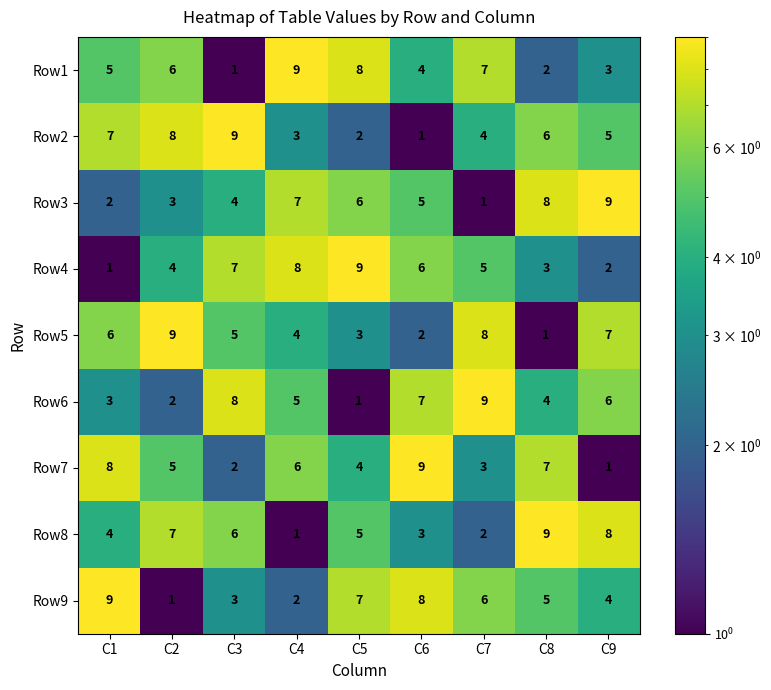

What is the total value across all series at C6?

45